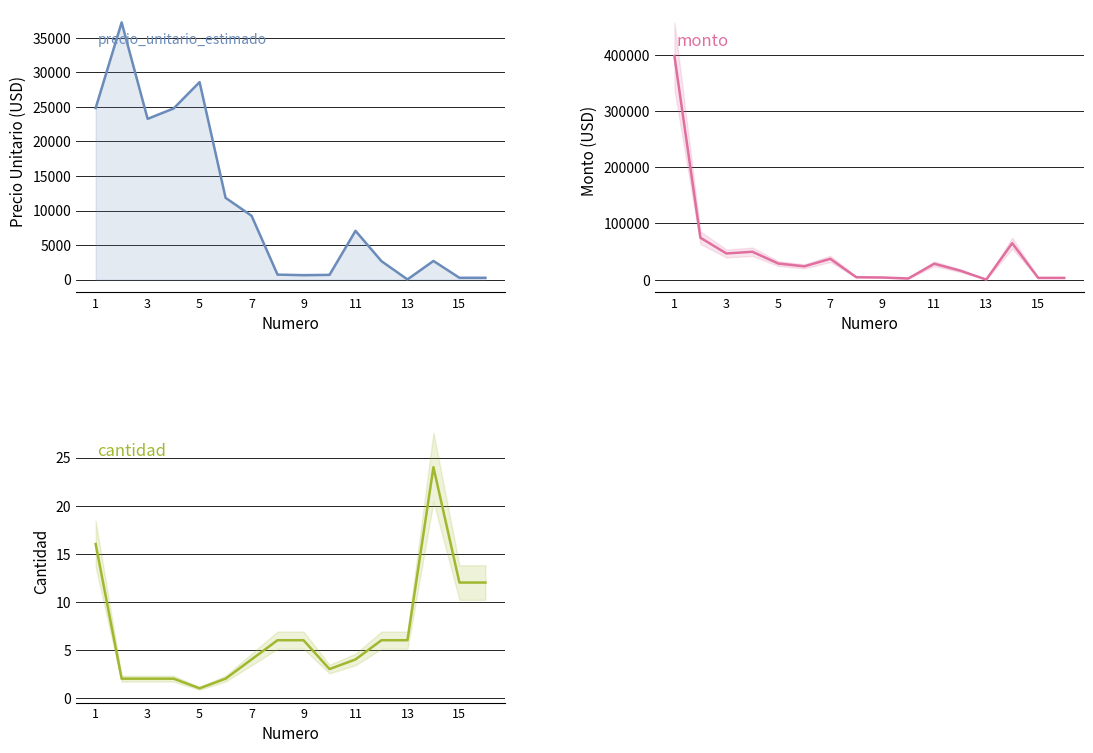

What is the total value across all series at 1?

422398